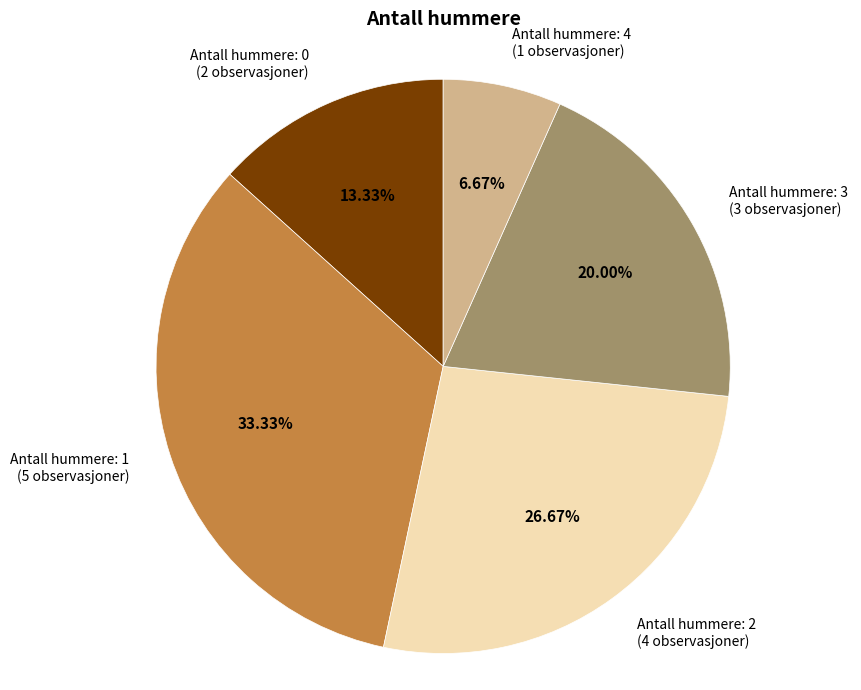

Is there a majority slice in this chart?

No